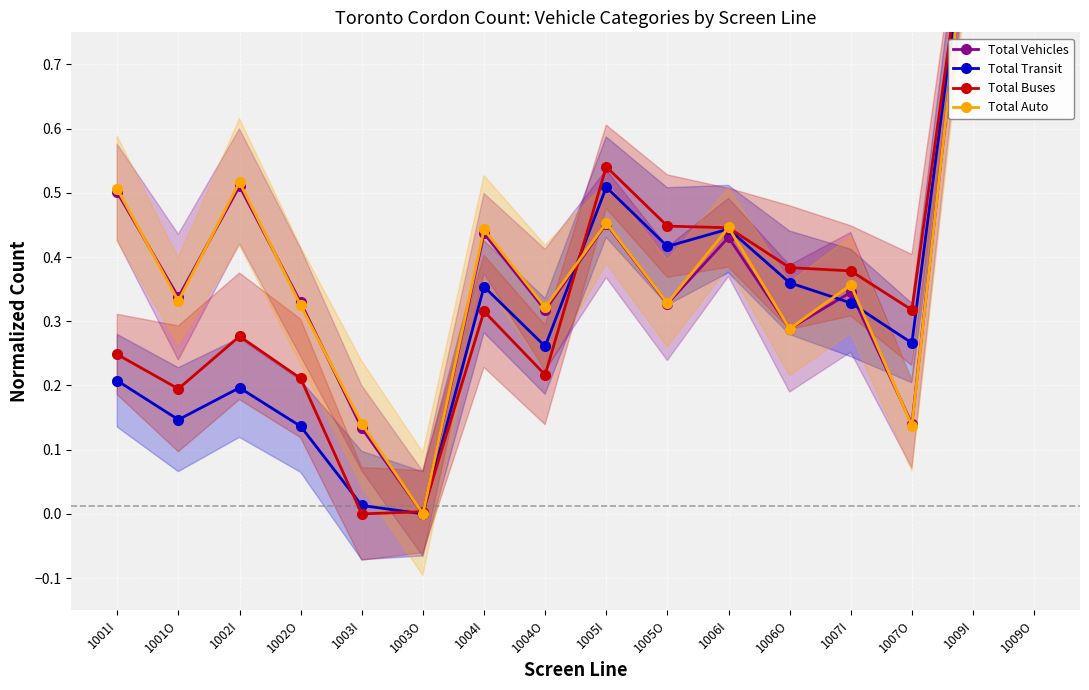

Which category has the lowest value across all series?

1003O